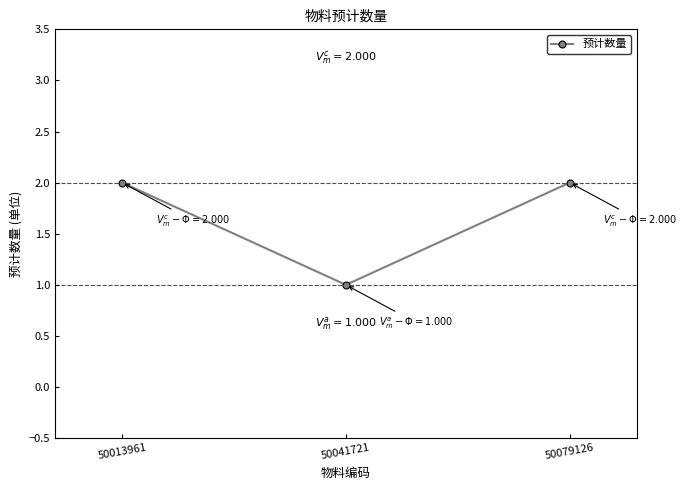

What is the difference between the second highest and minimum values?

1